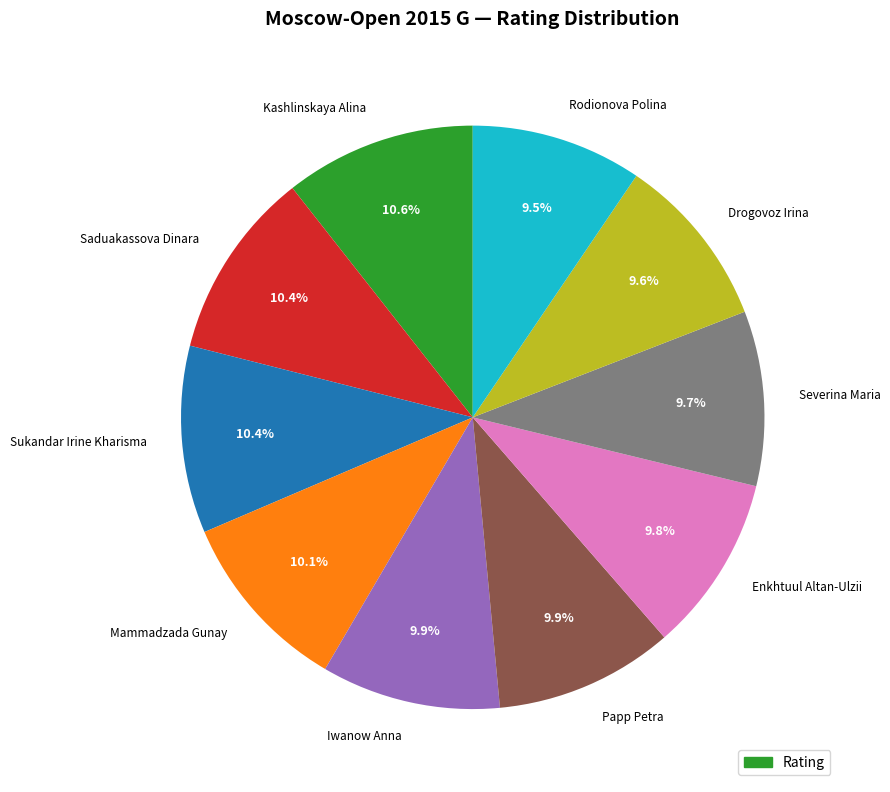

What percentage do Papp Petra and Sukandar Irine Kharisma together represent?

20.3%